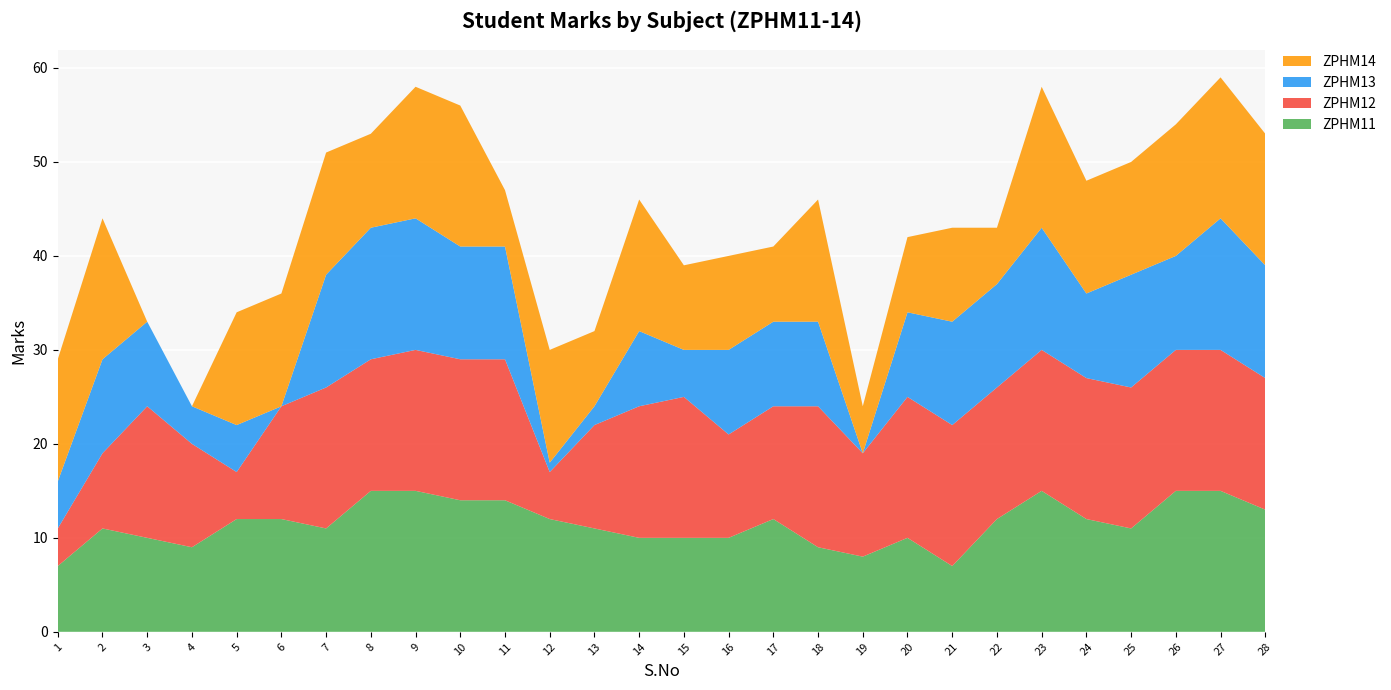

Reading right to left, list all the values displayed in this chart.

ZPHM11: 13	15	15	11	12	15	12	7	10	8	9	12	10	10	10	11	12	14	14	15	15	11	12	12	9	10	11	7
ZPHM12: 14	15	15	15	15	15	14	15	15	11	15	12	11	15	14	11	5	15	15	15	14	15	12	5	11	14	8	4
ZPHM13: 12	14	10	12	9	13	11	11	9	0	9	9	9	5	8	2	1	12	12	14	14	12	0	5	4	9	10	5
ZPHM14: 14	15	14	12	12	15	6	10	8	5	13	8	10	9	14	8	12	6	15	14	10	13	12	12	0	0	15	13